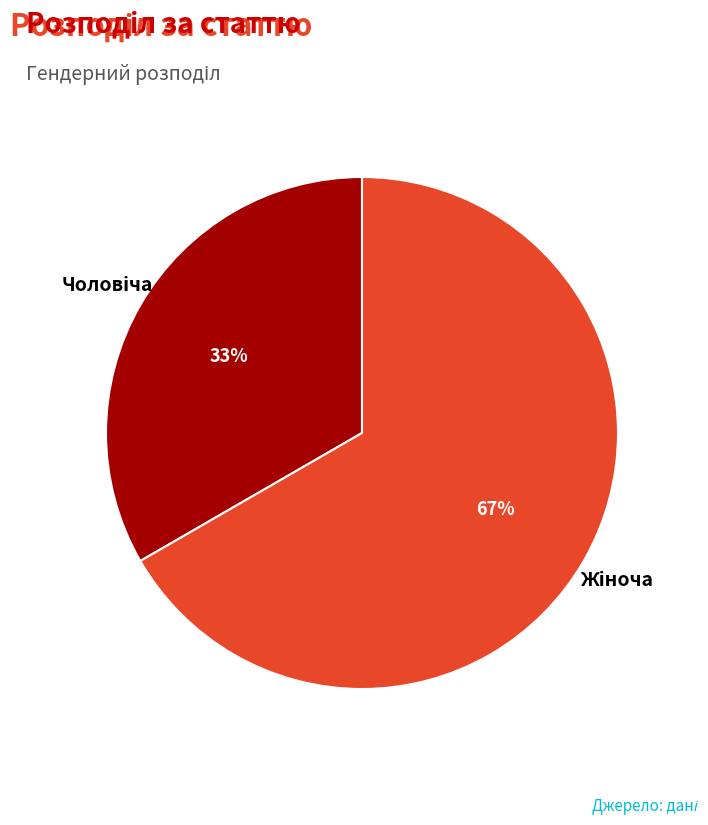

To the nearest percent, what is the average slice percentage?

50%